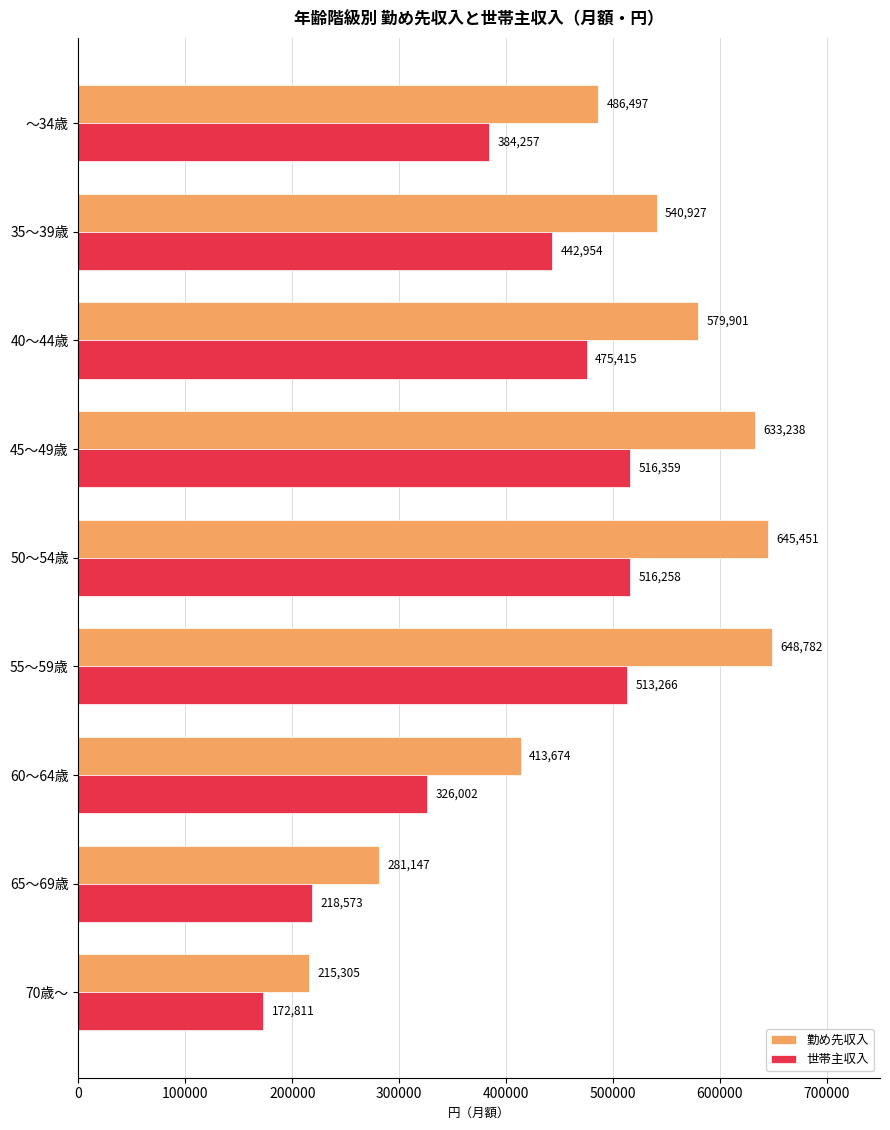

What is the sum of the 世帯主収入 values at 50～54歳 and 35～39歳?

959212